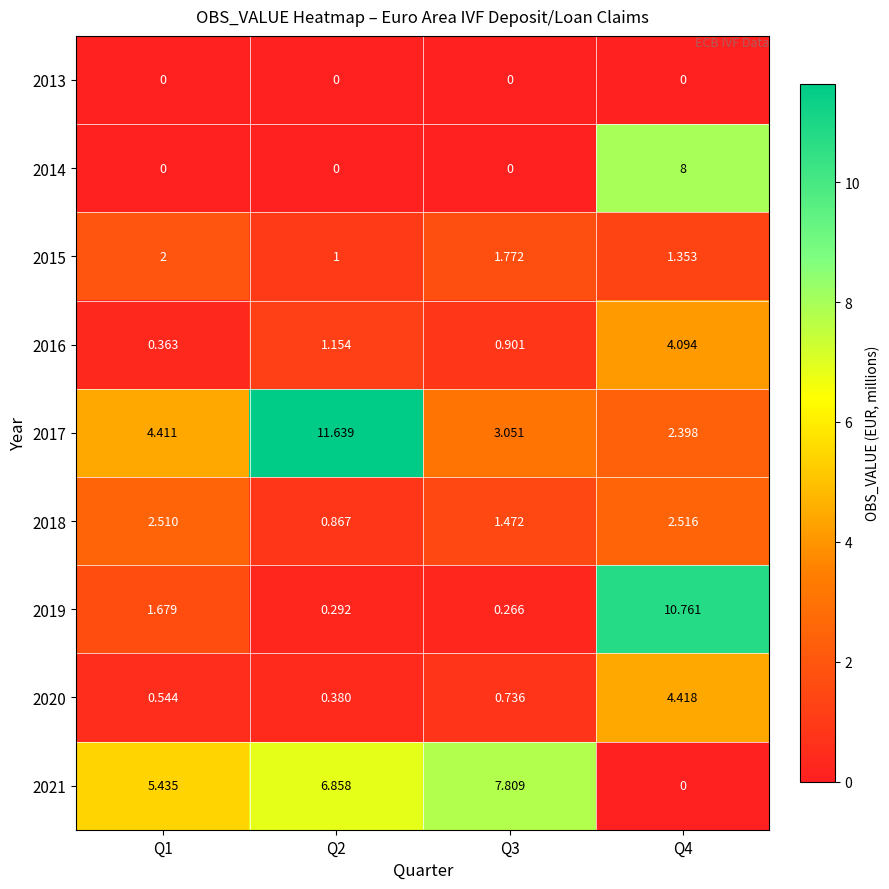

Is the value of 2019 at Q4 greater than the value of 2020 at Q4?

Yes